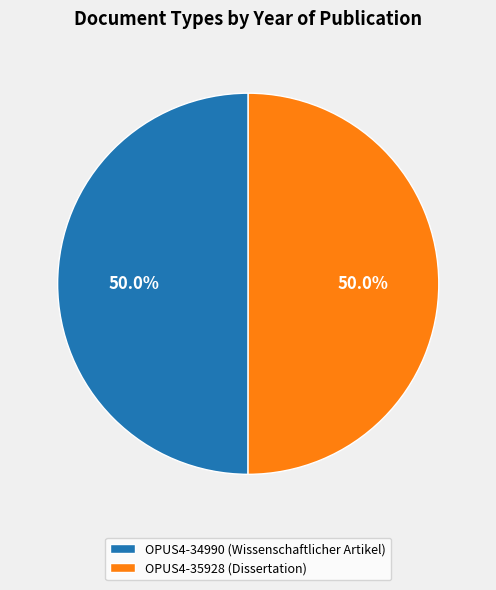

Combined, what portion of the pie is OPUS4-35928 (Dissertation) and OPUS4-34990 (Wissenschaftlicher Artikel)?

100.0%